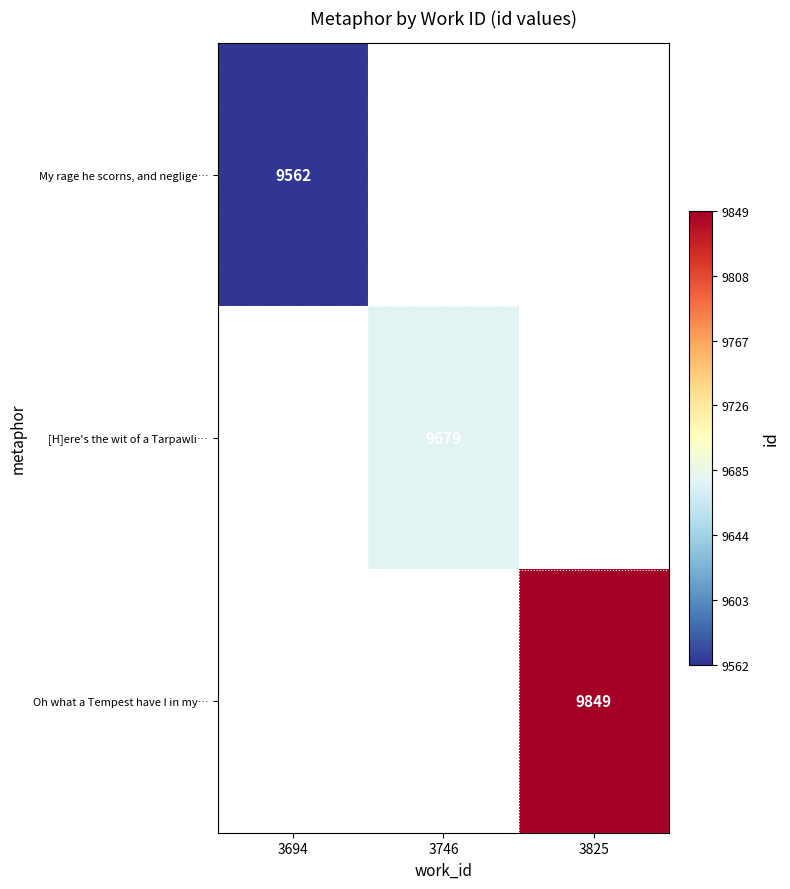

Which category has the lowest value across all series?

3694